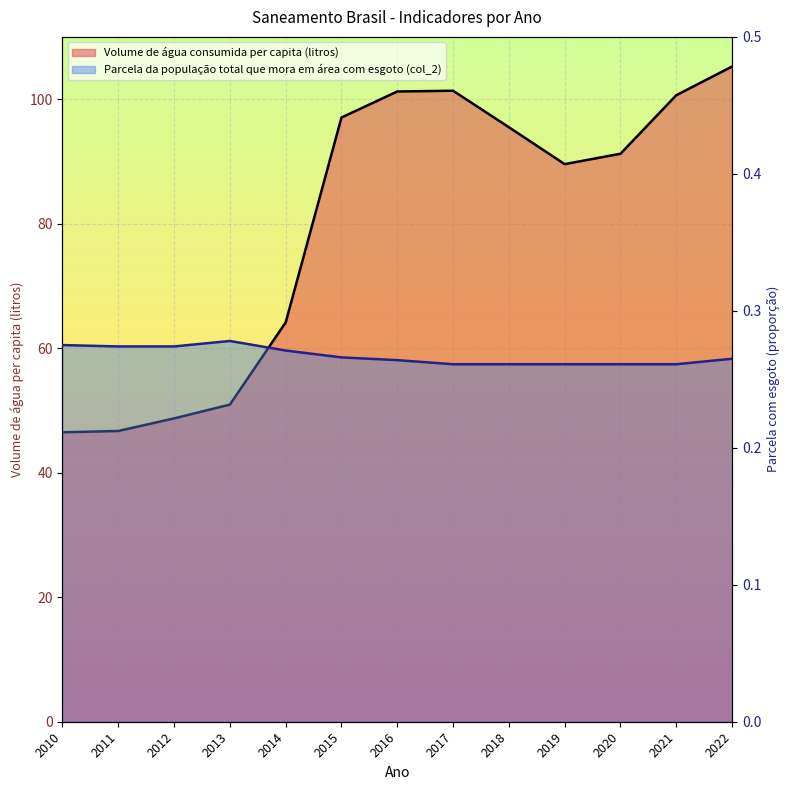

At how many categories does at least one series exceed 75?

8